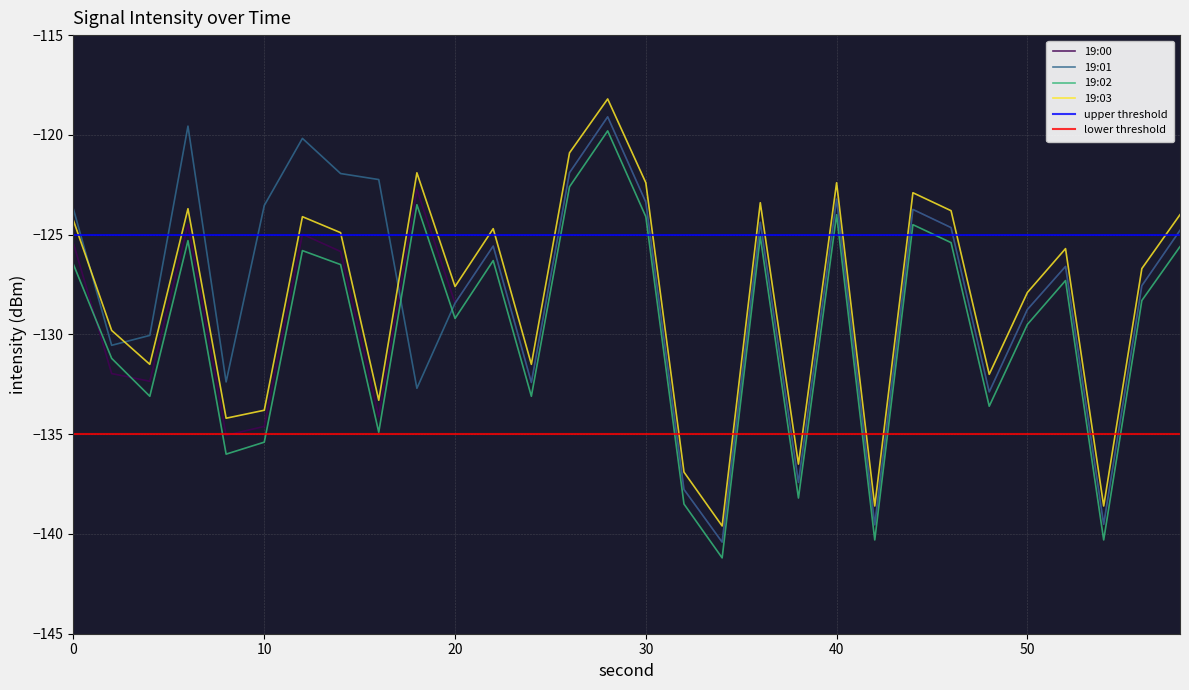

What is the difference between the maximum and minimum values in the 19:03 series?

21.4